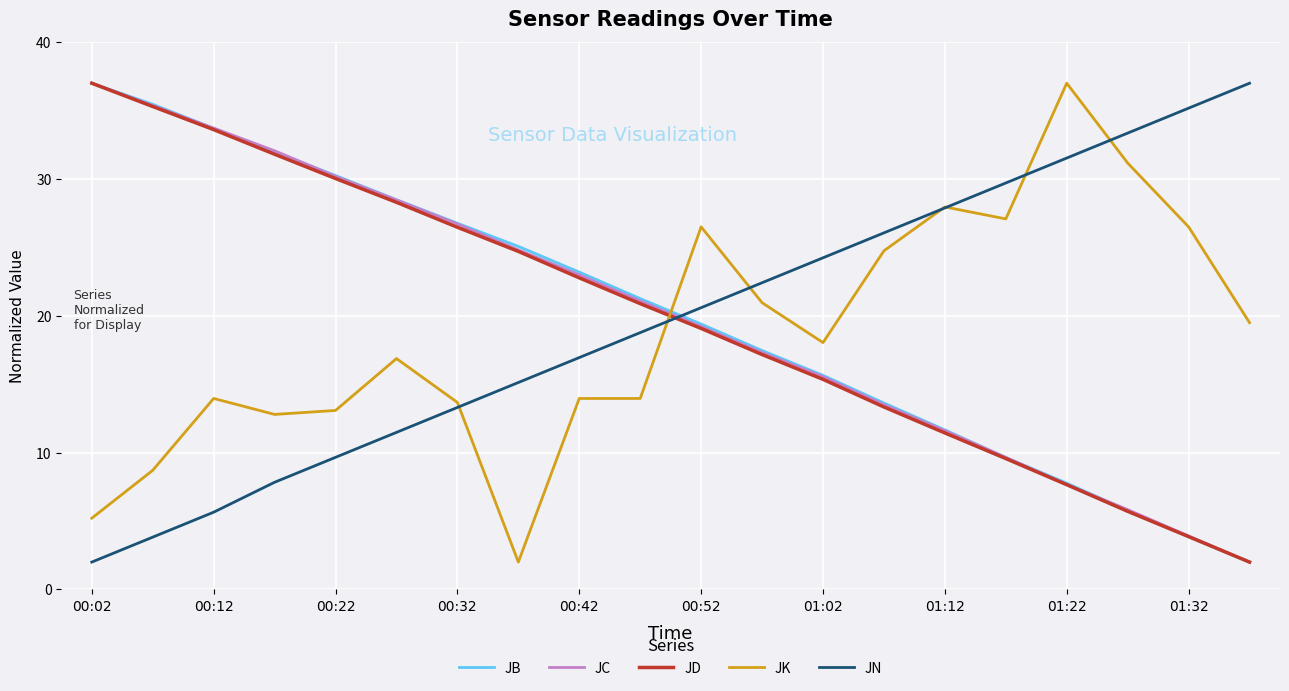

What is the minimum value for JN?

2.0